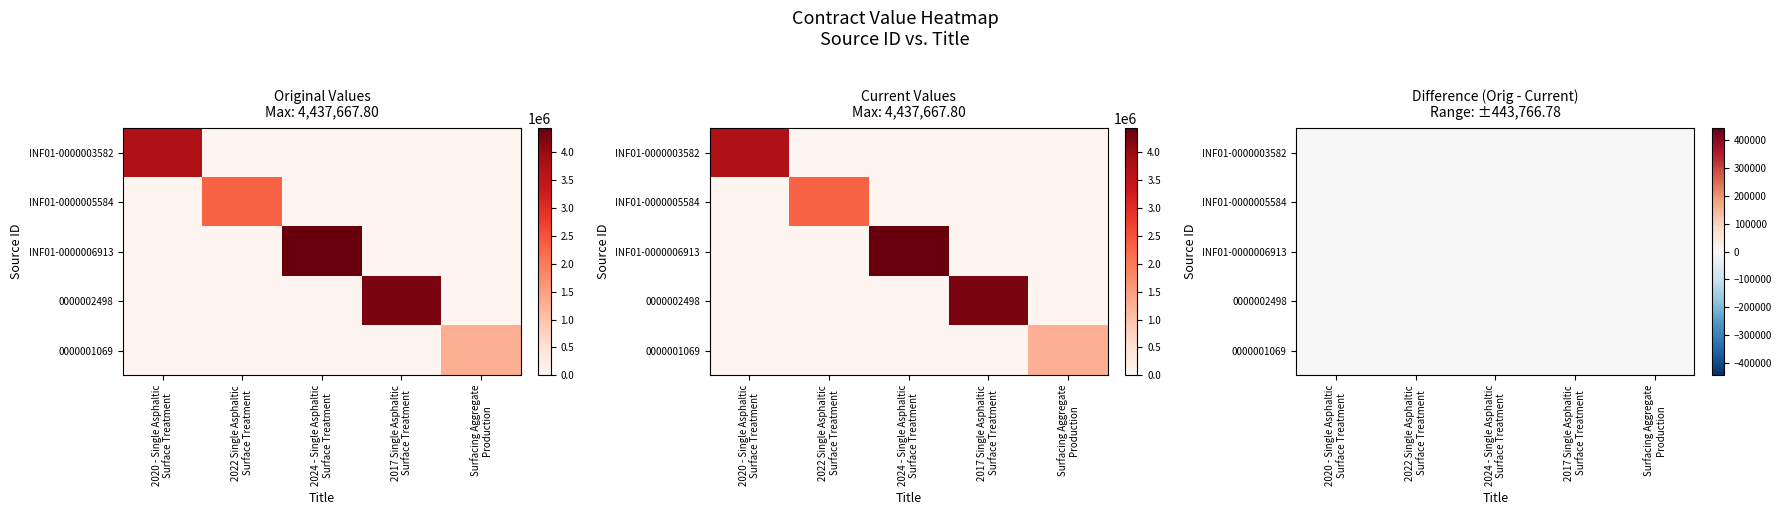

At which label is INF01-0000005584 closest to 1151494?

2020 - Single Asphaltic Surface Treatment